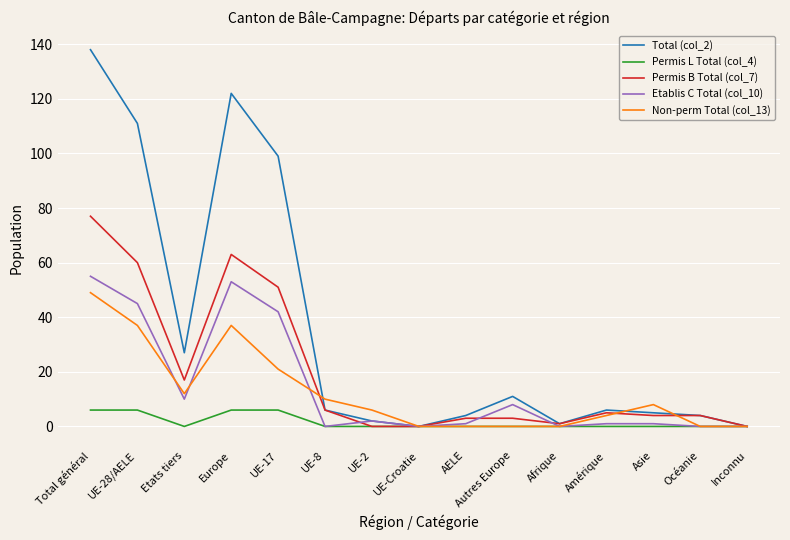

Reading left to right, what are all the values shown in this chart?

Total (col_2): Total général=138	UE-28/AELE=111	Etats tiers=27	Europe=122	UE-17=99	UE-8=6	UE-2=2	UE-Croatie=0	AELE=4	Autres Europe=11	Afrique=1	Amérique=6	Asie=5	Océanie=4	Inconnu=0
Permis L Total (col_4): Total général=6	UE-28/AELE=6	Etats tiers=0	Europe=6	UE-17=6	UE-8=0	UE-2=0	UE-Croatie=0	AELE=0	Autres Europe=0	Afrique=0	Amérique=0	Asie=0	Océanie=0	Inconnu=0
Permis B Total (col_7): Total général=77	UE-28/AELE=60	Etats tiers=17	Europe=63	UE-17=51	UE-8=6	UE-2=0	UE-Croatie=0	AELE=3	Autres Europe=3	Afrique=1	Amérique=5	Asie=4	Océanie=4	Inconnu=0
Etablis C Total (col_10): Total général=55	UE-28/AELE=45	Etats tiers=10	Europe=53	UE-17=42	UE-8=0	UE-2=2	UE-Croatie=0	AELE=1	Autres Europe=8	Afrique=0	Amérique=1	Asie=1	Océanie=0	Inconnu=0
Non-perm Total (col_13): Total général=49	UE-28/AELE=37	Etats tiers=12	Europe=37	UE-17=21	UE-8=10	UE-2=6	UE-Croatie=0	AELE=0	Autres Europe=0	Afrique=0	Amérique=4	Asie=8	Océanie=0	Inconnu=0